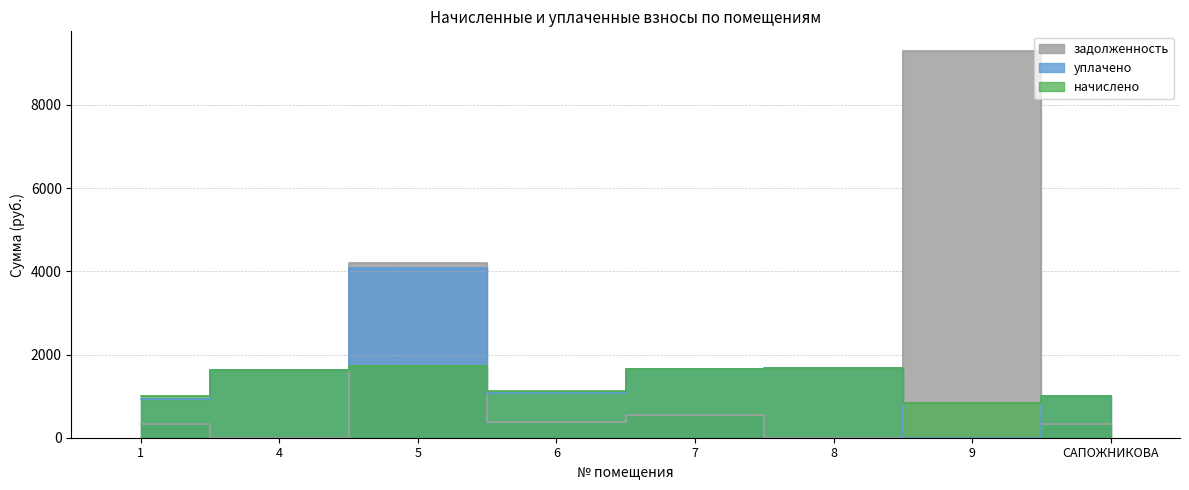

Is this an area chart (filled region under the line)?

No